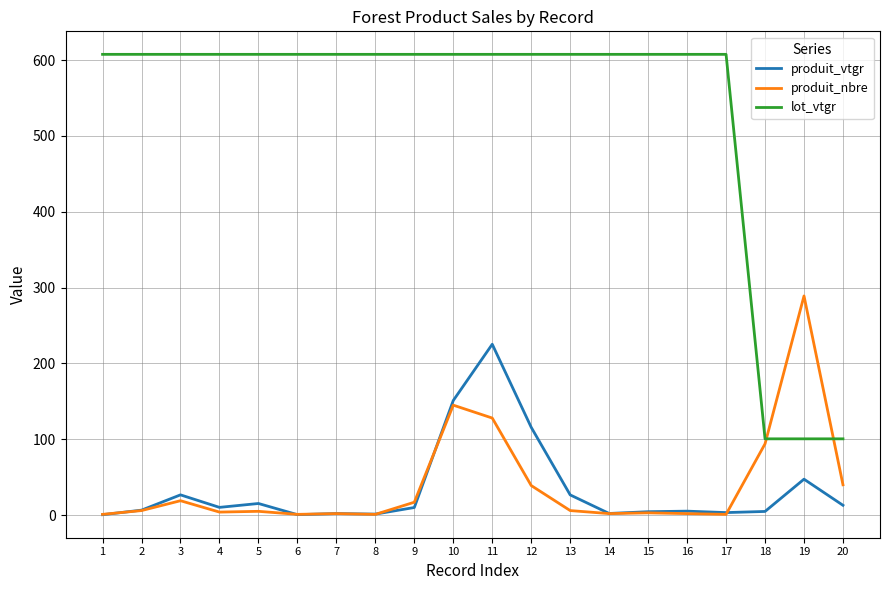

How many lines are shown in the chart?

3